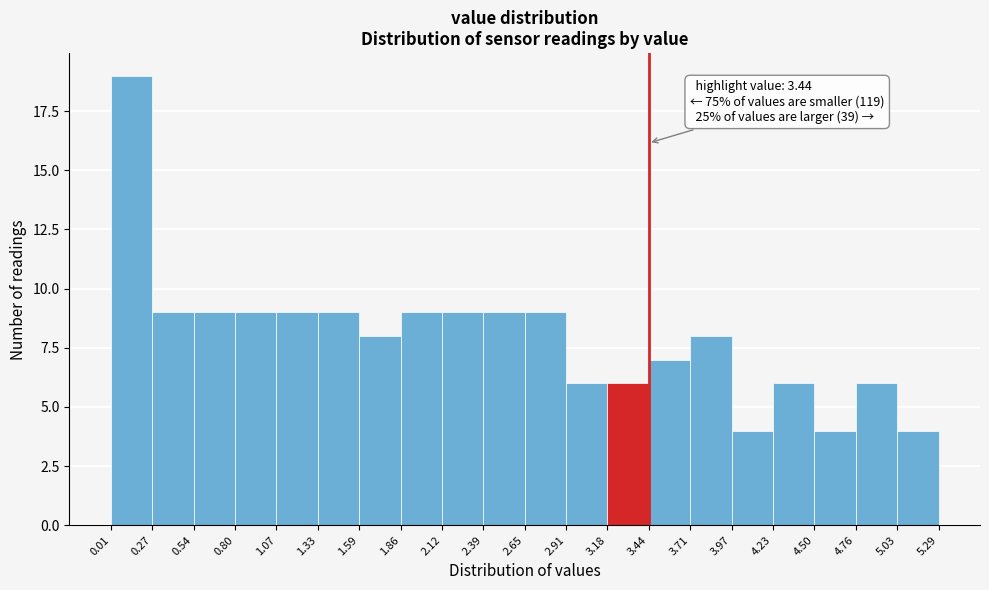

Over which range of the x-axis is the bar tallest?

0.01 to 0.27